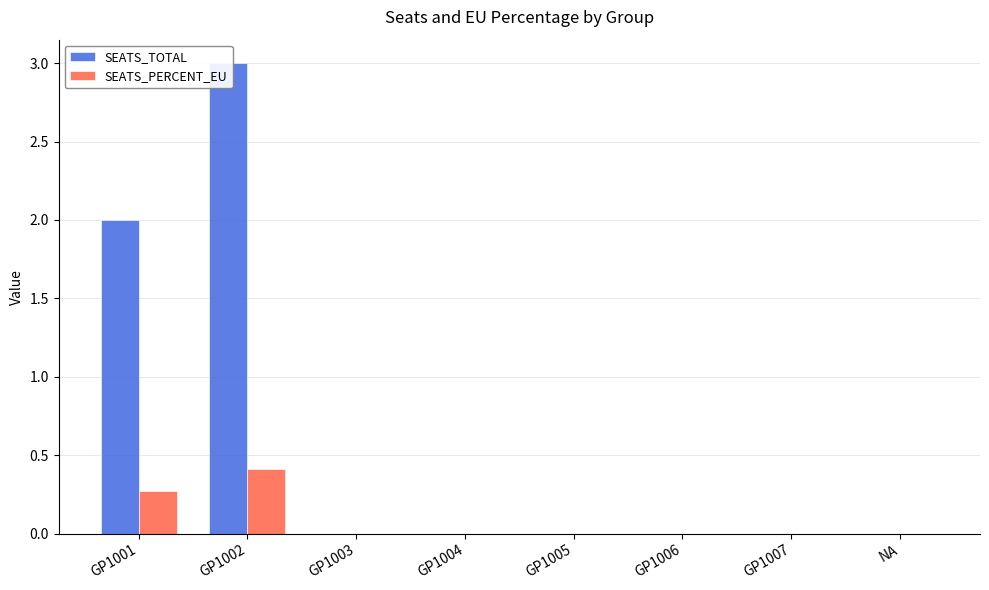

Is it true that SEATS_PERCENT_EU equals 0.0 at GP1005?

True